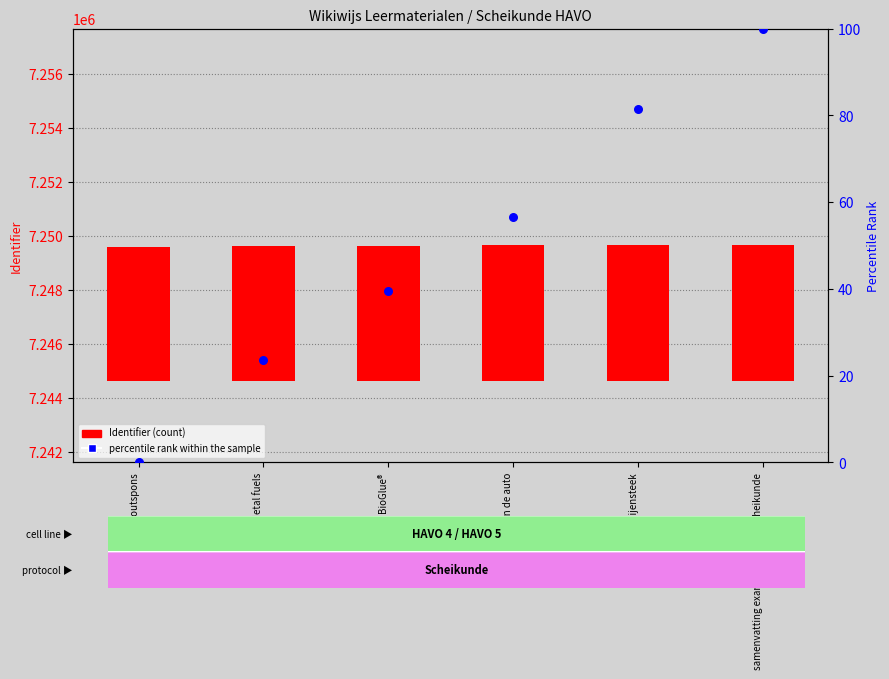

Is the value of percentile rank within the sample at Alcohol in de auto greater than the value of Identifier (count) at samenvatting examenstof havo scheikunde?

No